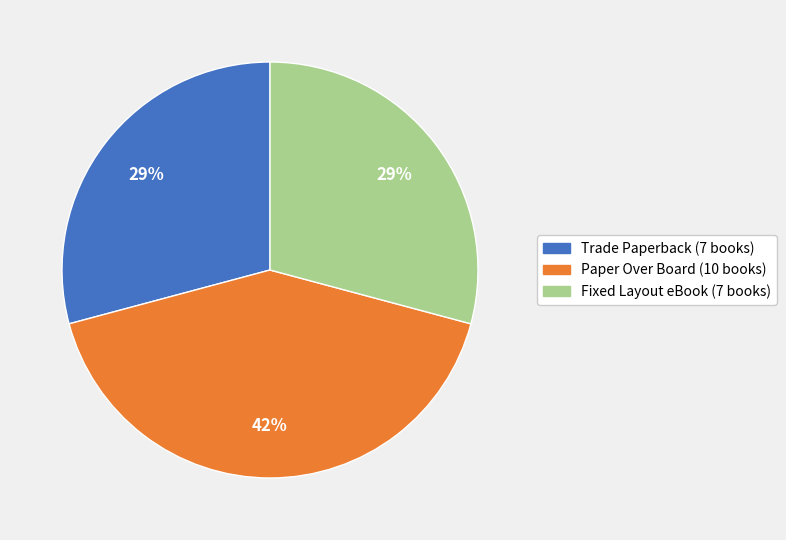

To the nearest percent, what is the average slice percentage?

33%